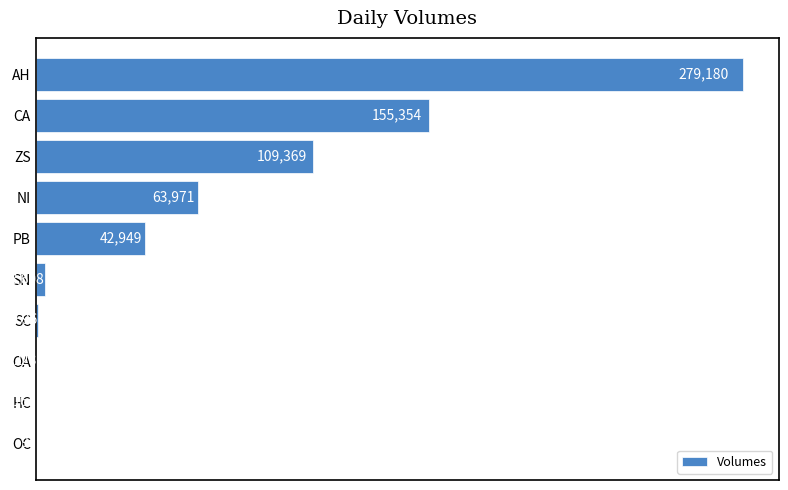

Count the number of categories in the chart.

10